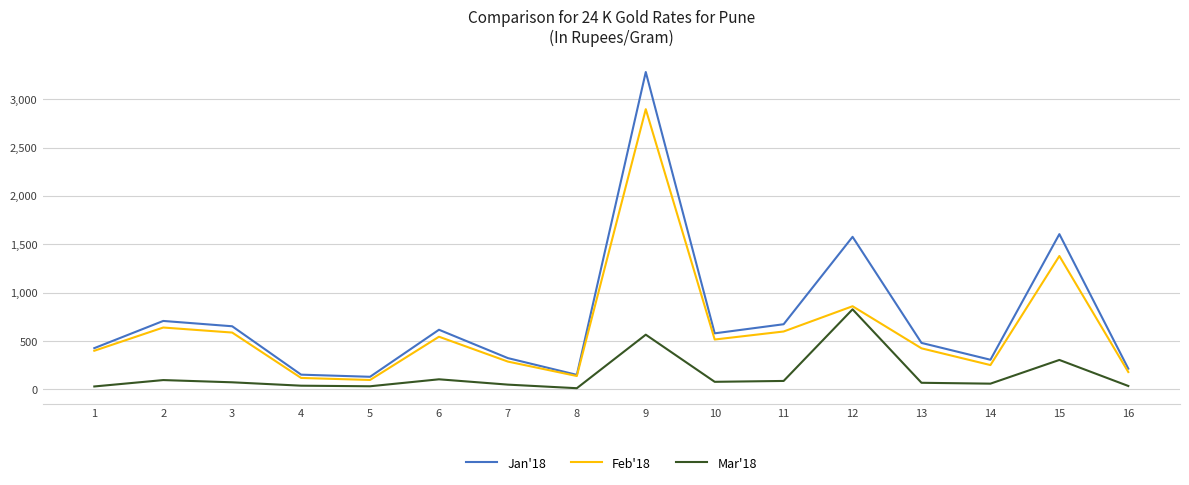

Which series has the widest spread of values?

Jan'18